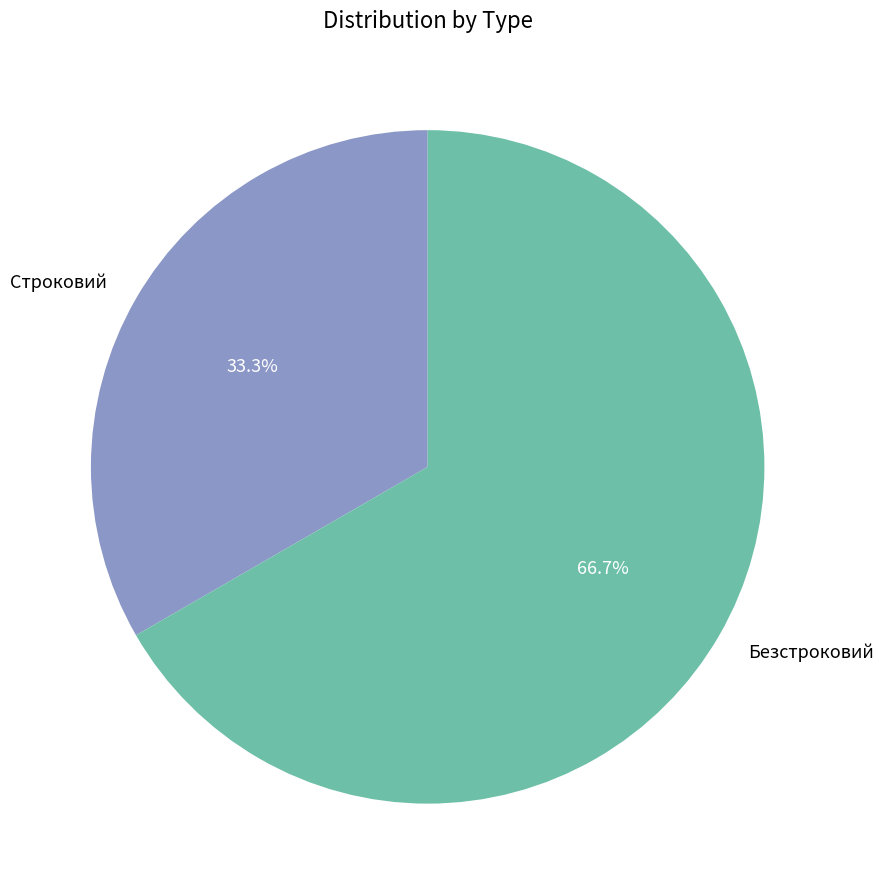

How many segments does this pie chart have?

2